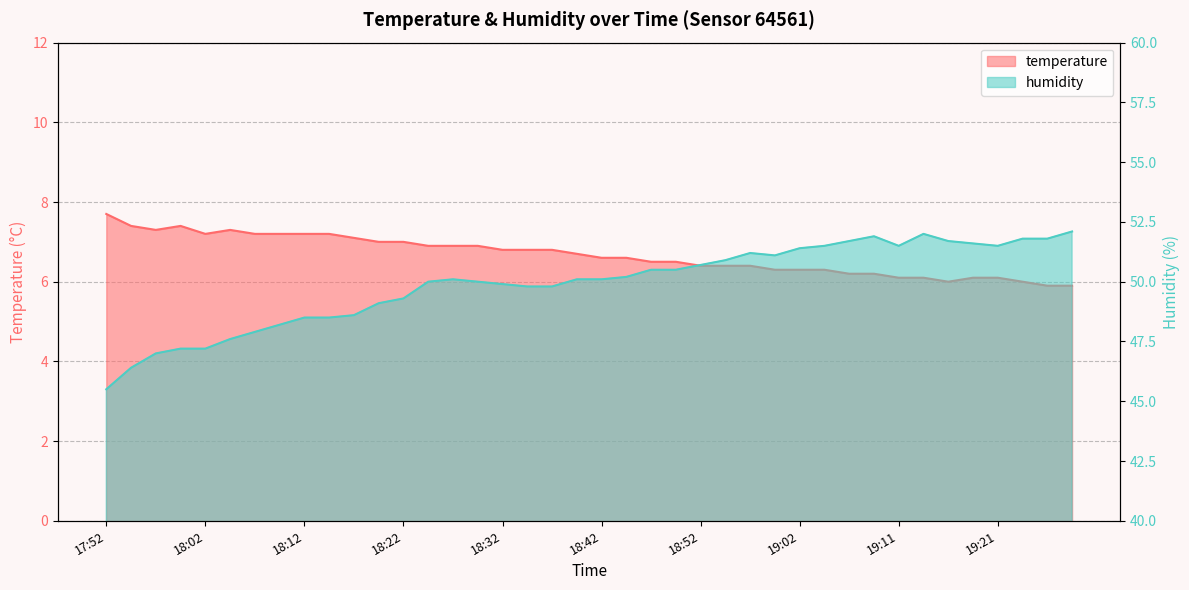

Reading right to left, extract all data points from this chart.

temperature: 19:29=5.9	19:26=5.9	19:24=6.0	19:21=6.1	19:19=6.1	19:16=6.0	19:14=6.1	19:11=6.1	19:09=6.2	19:07=6.2	19:04=6.3	19:02=6.3	18:59=6.3	18:57=6.4	18:54=6.4	18:52=6.4	18:49=6.5	18:47=6.5	18:45=6.6	18:42=6.6	18:40=6.7	18:37=6.8	18:35=6.8	18:32=6.8	18:30=6.9	18:27=6.9	18:24=6.9	18:22=7.0	18:19=7.0	18:17=7.1	18:14=7.2	18:12=7.2	18:09=7.2	18:07=7.2	18:04=7.3	18:02=7.2	17:59=7.4	17:57=7.3	17:54=7.4	17:52=7.7
humidity: 19:29=52.1	19:26=51.8	19:24=51.8	19:21=51.5	19:19=51.6	19:16=51.7	19:14=52.0	19:11=51.5	19:09=51.9	19:07=51.7	19:04=51.5	19:02=51.4	18:59=51.1	18:57=51.2	18:54=50.9	18:52=50.7	18:49=50.5	18:47=50.5	18:45=50.2	18:42=50.1	18:40=50.1	18:37=49.8	18:35=49.8	18:32=49.9	18:30=50.0	18:27=50.1	18:24=50.0	18:22=49.3	18:19=49.1	18:17=48.6	18:14=48.5	18:12=48.5	18:09=48.2	18:07=47.9	18:04=47.6	18:02=47.2	17:59=47.2	17:57=47.0	17:54=46.4	17:52=45.5